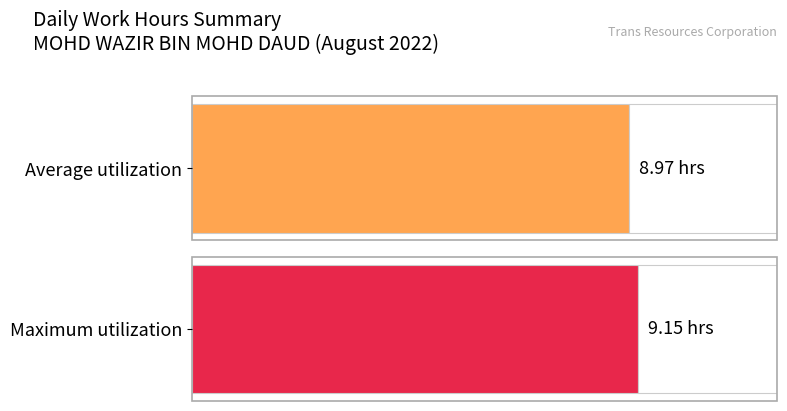

What is the average value?

9.0